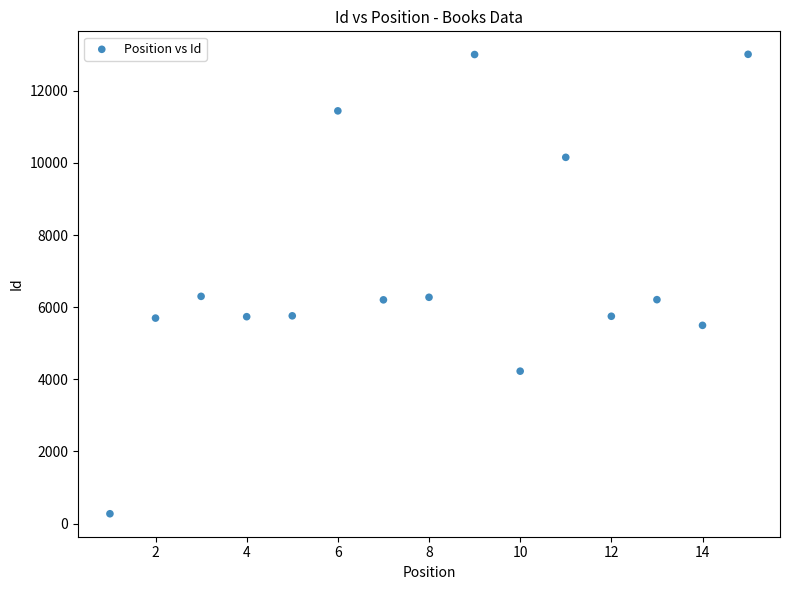

What is the range of Y values (max minus min)?

12737